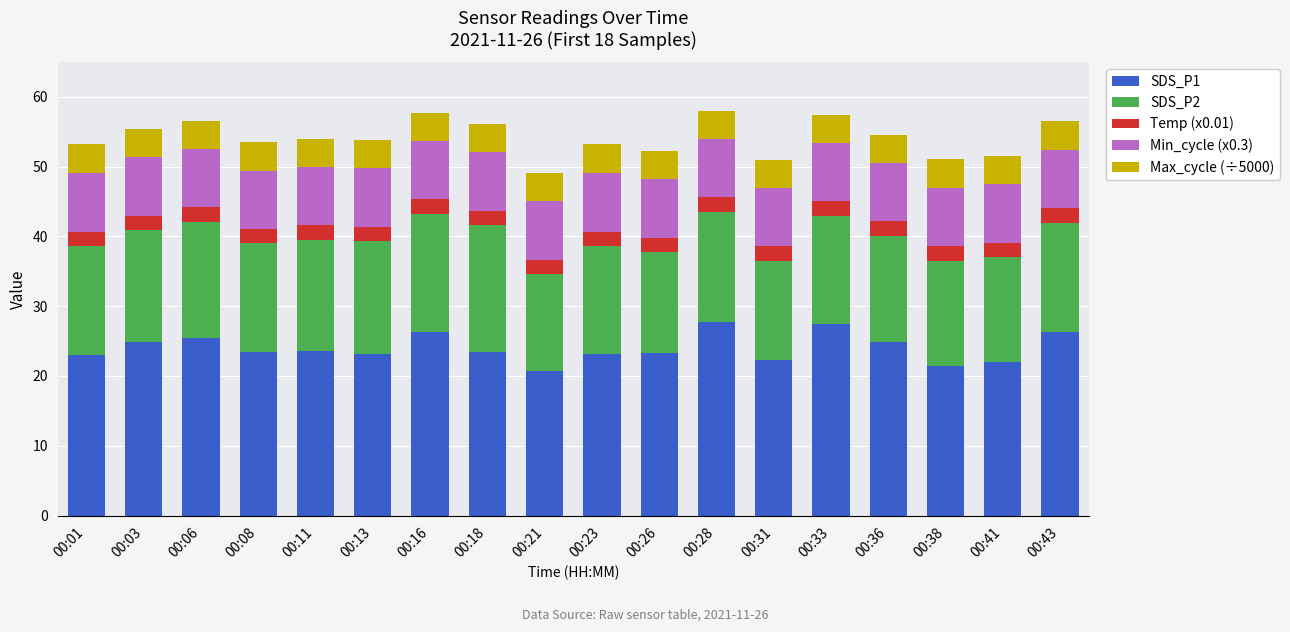

What is the lowest value of the SDS_P1 series?

20.8